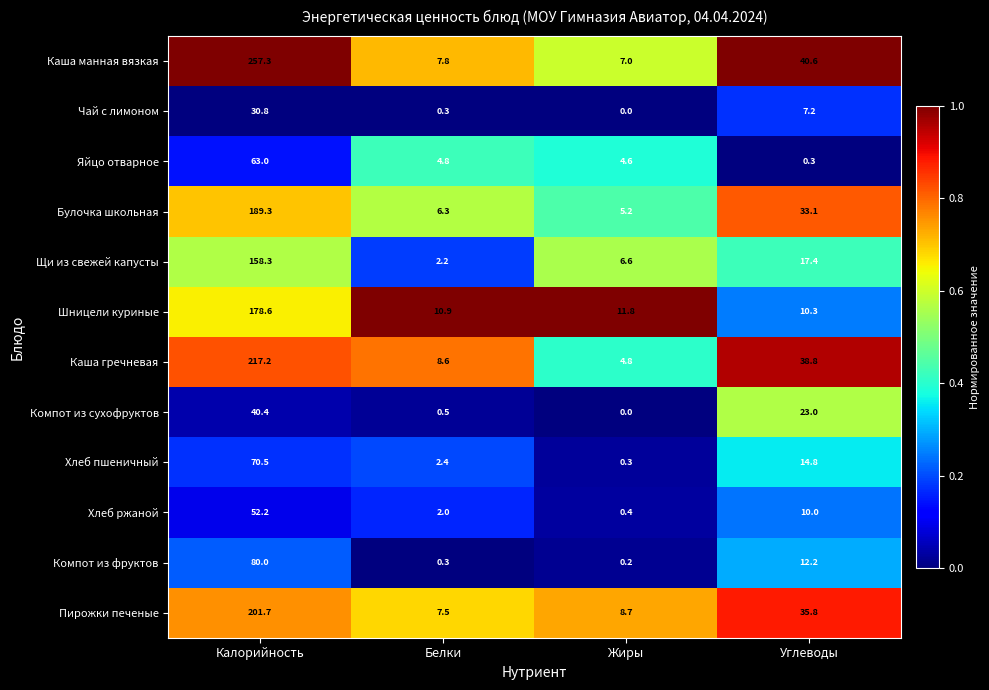

List the series in order of their peak value, lowest first.

Чай с лимоном, Компот из сухофруктов, Хлеб ржаной, Яйцо отварное, Хлеб пшеничный, Компот из фруктов, Щи из свежей капусты, Шницели куриные, Булочка школьная, Пирожки печеные, Каша гречневая, Каша манная вязкая